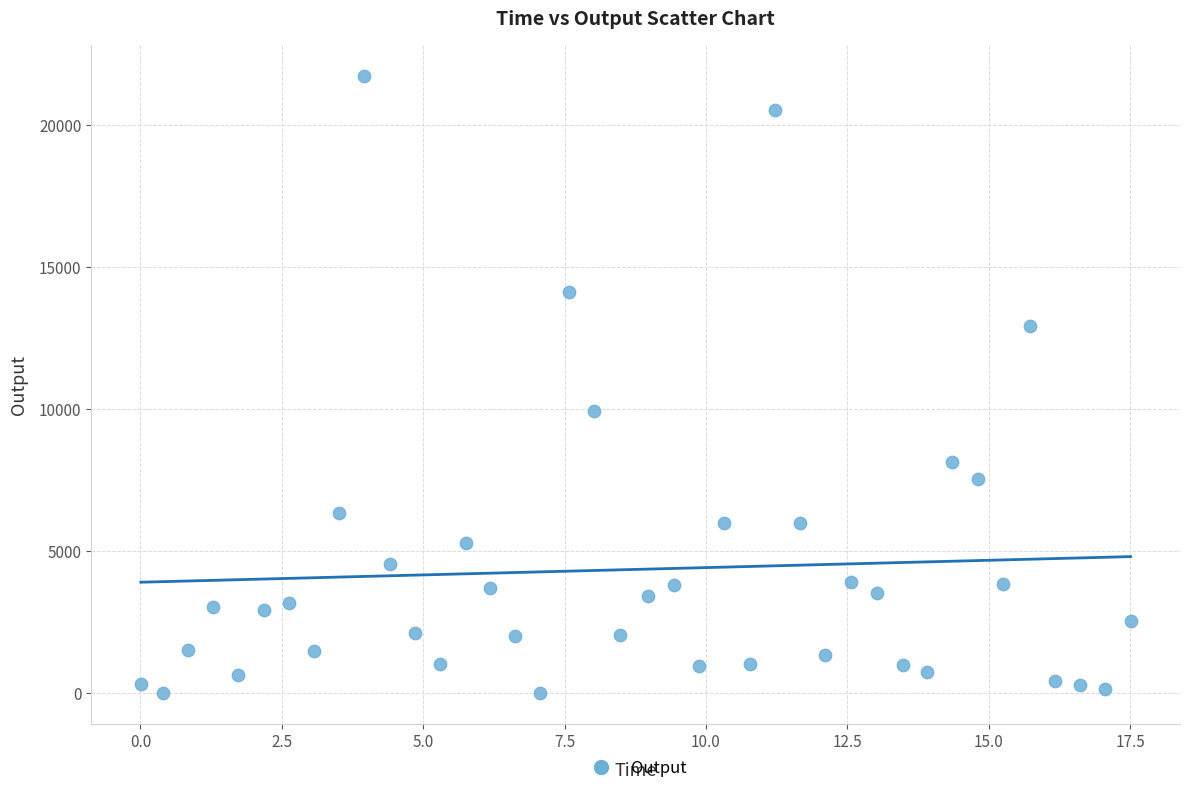

What Y value in the scatter plot is closest to 10855?

9910